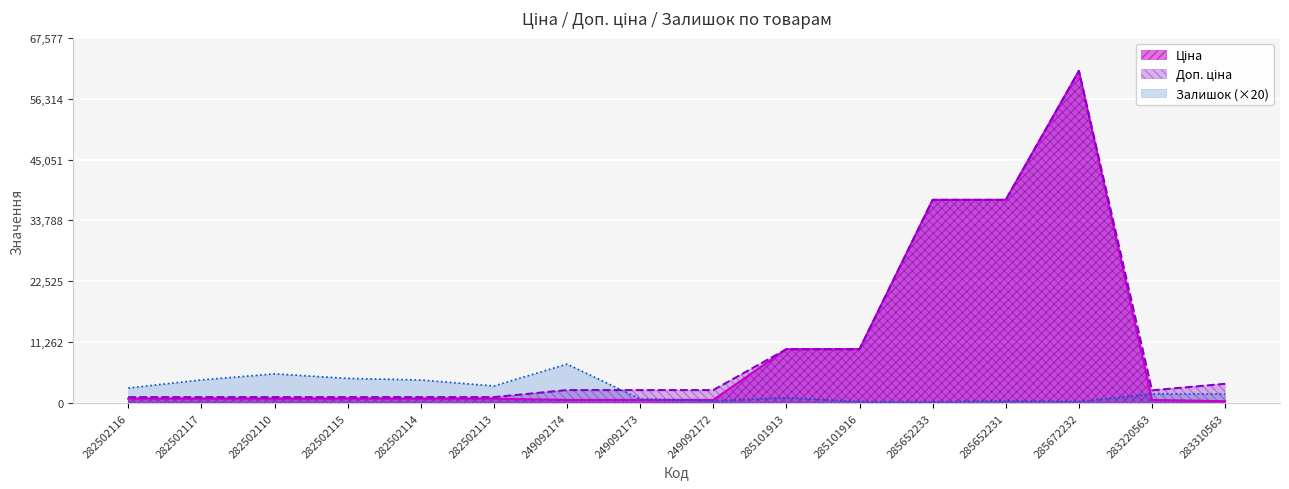

True or false: Залишок and Ціна cross at least once.

True